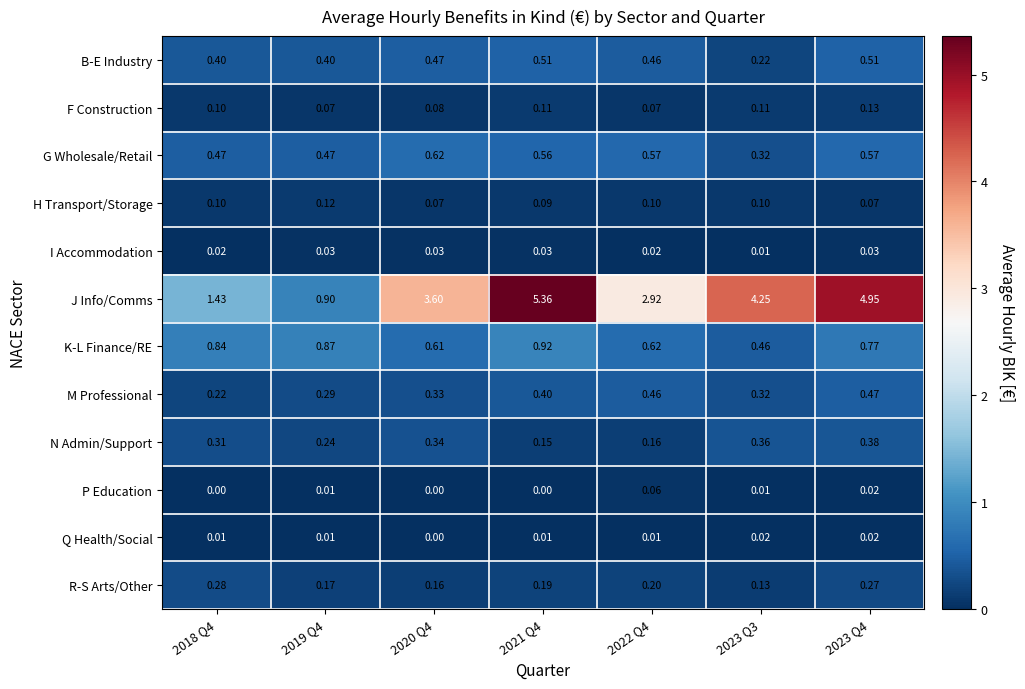

Which series has the largest total across all categories?

J Info/Comms